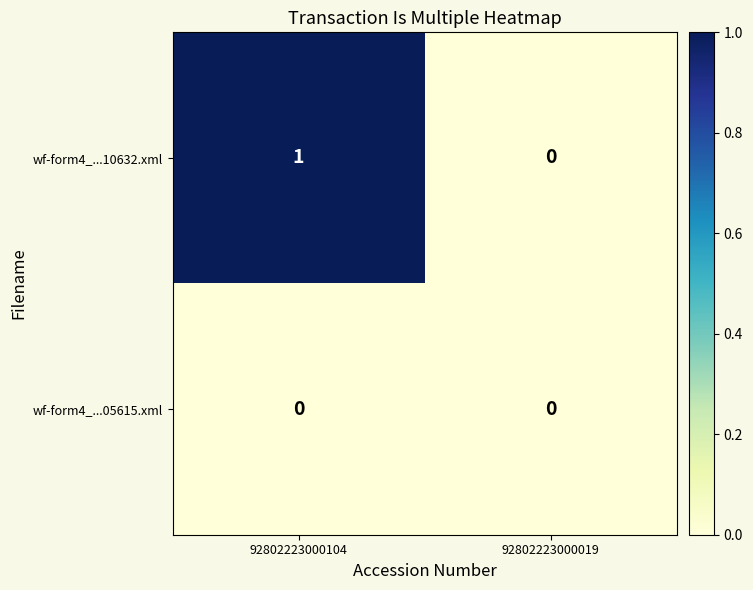

List the series in order of their overall mean, lowest first.

wf-form4_...05615.xml, wf-form4_...10632.xml